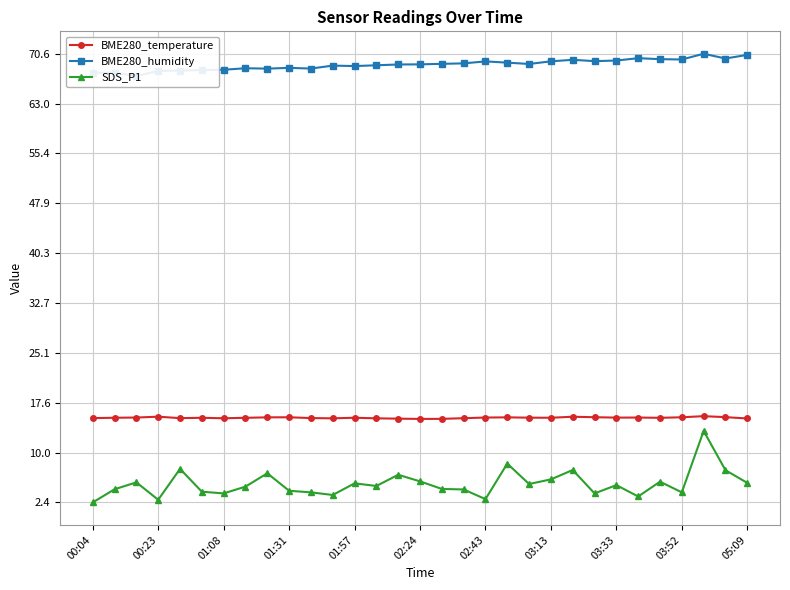

Rank the series by their average value, from lowest to highest.

SDS_P1, BME280_temperature, BME280_humidity